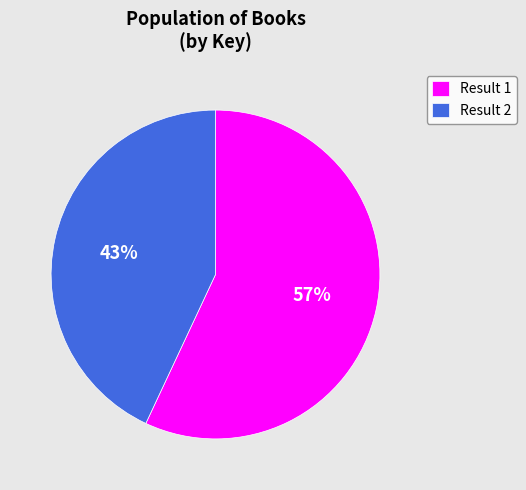

The Result 2 slice represents 43% of the pie. True or false?

True